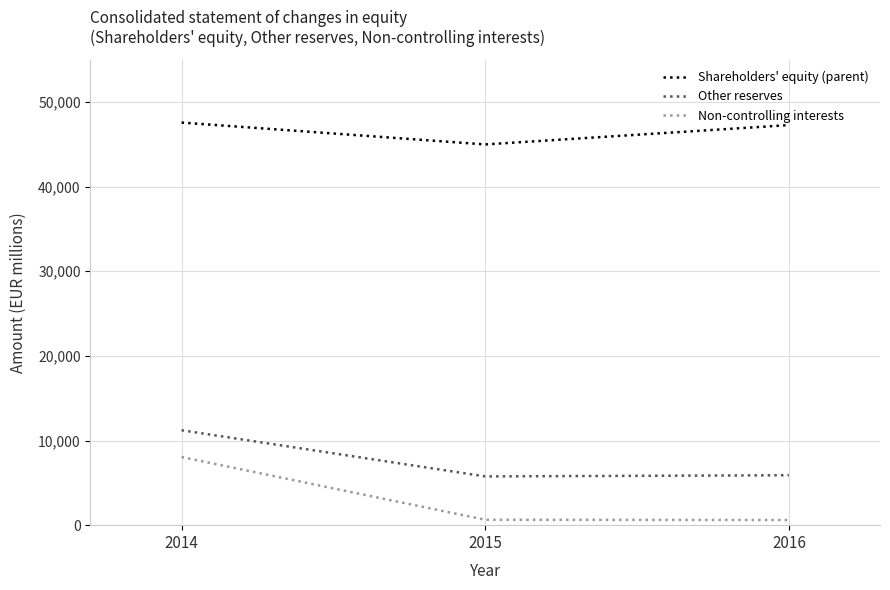

Where is Non-controlling interests nearest to the value 4326?

2015